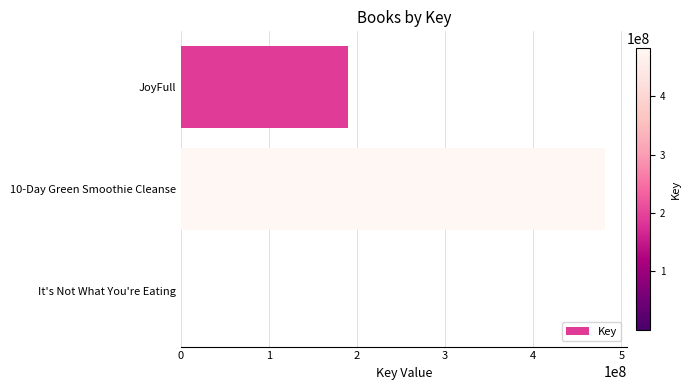

Which category has the highest value across all series?

10-Day Green Smoothie Cleanse